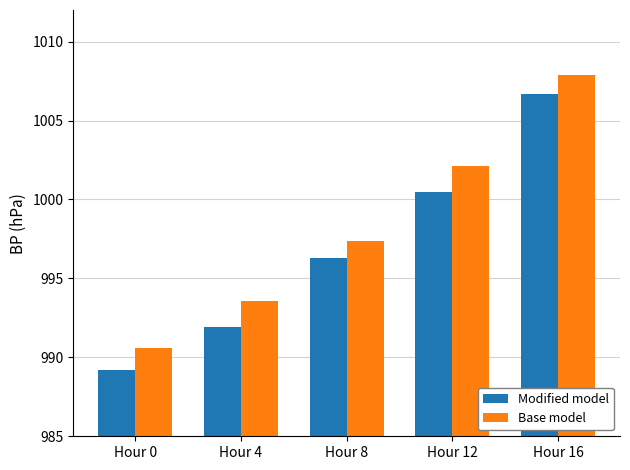

What is the difference between the maximum and minimum values in the Base model series?

17.3